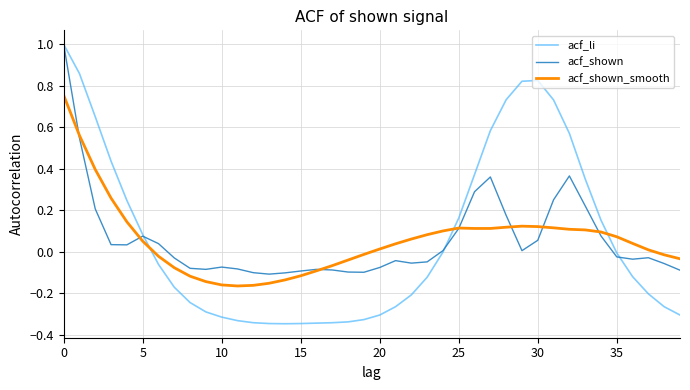

Which series has the largest range (max minus min)?

acf_li